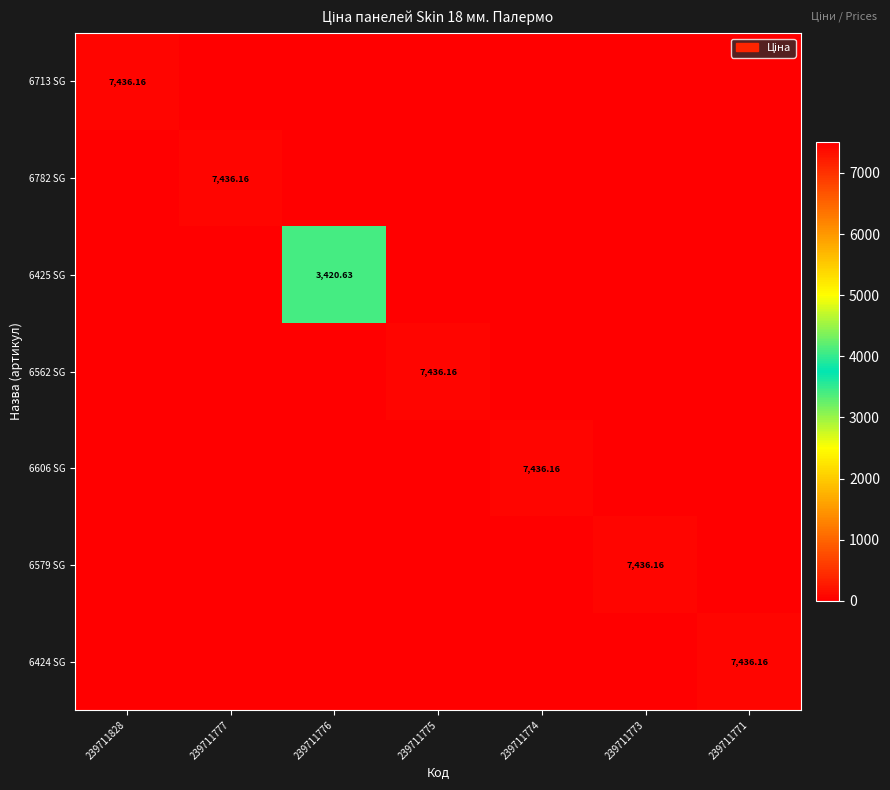

What is the spread (max minus min) of values at 239711773?

7436.2